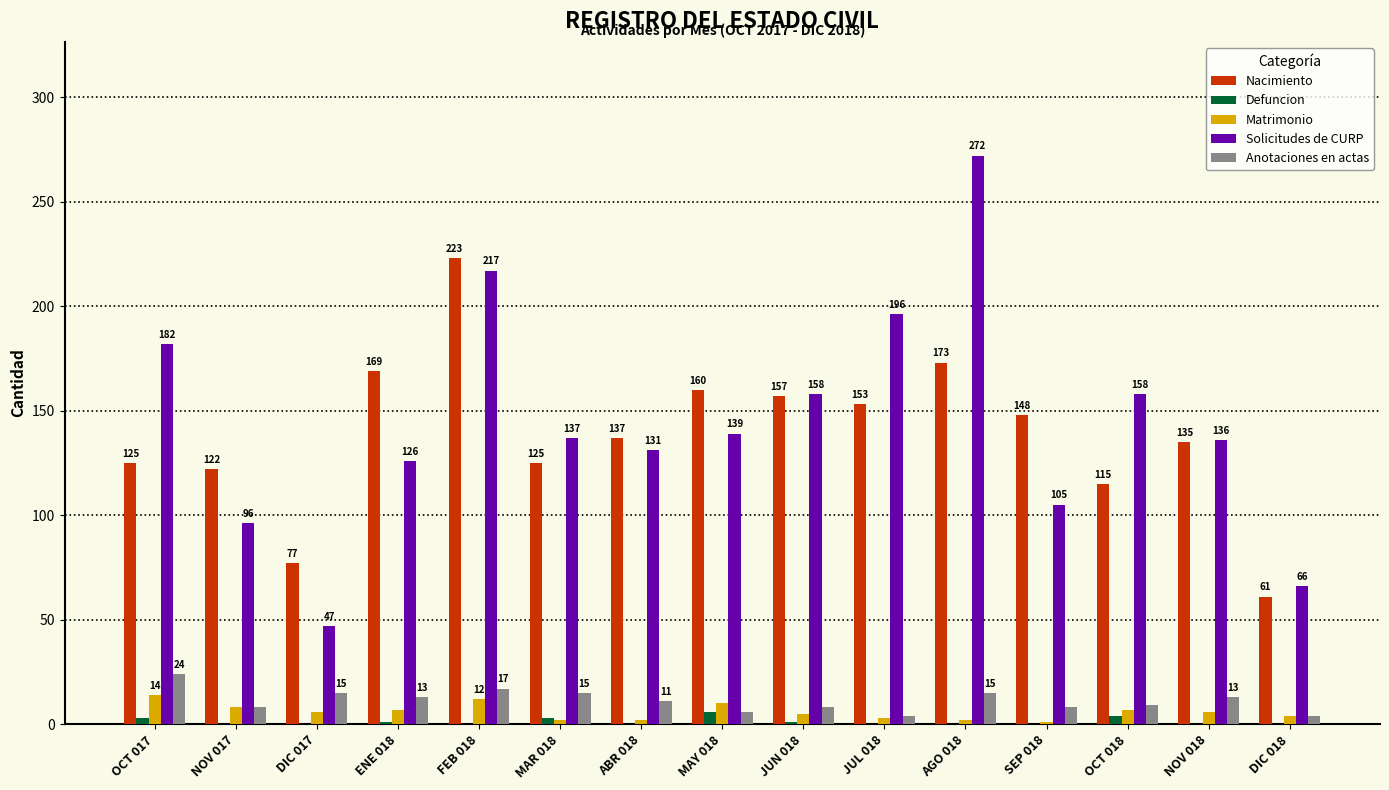

Which series changed the most between SEP 018 and NOV 018?

Solicitudes de CURP